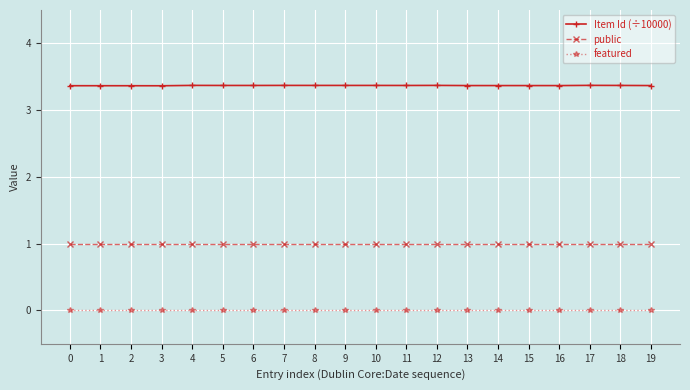

True or false: public and Item Id (÷10000) intersect in this chart.

False